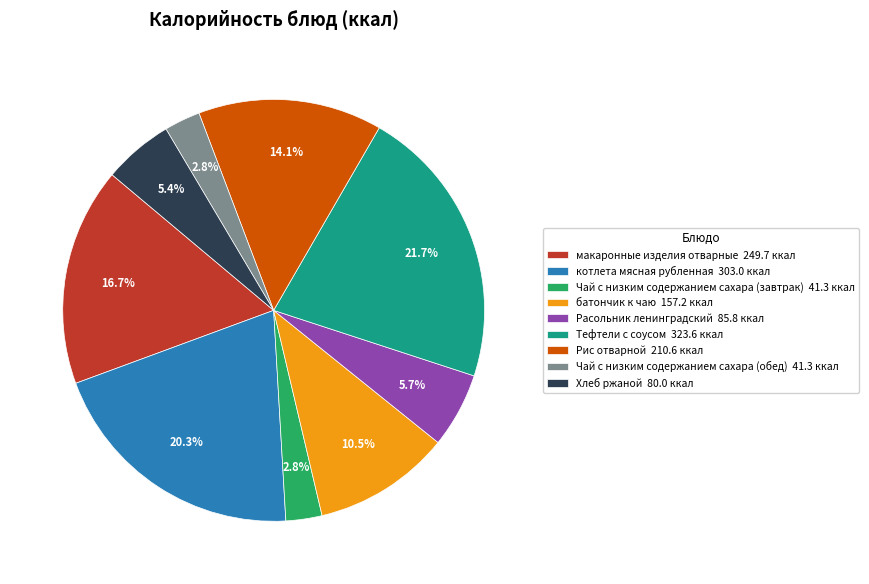

Do Тефтели с соусом and котлета мясная рубленная together represent more than half of the pie?

No